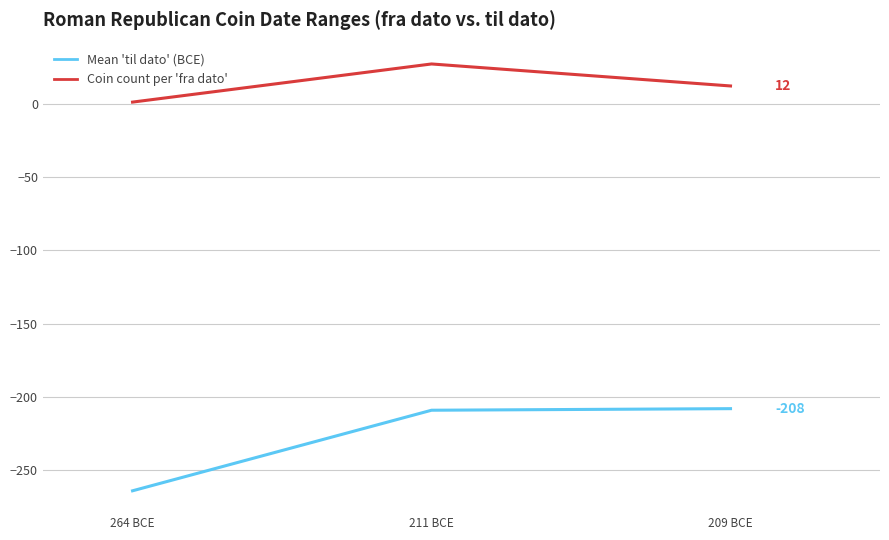

Which series has the largest total across all categories?

Coin count per 'fra dato'